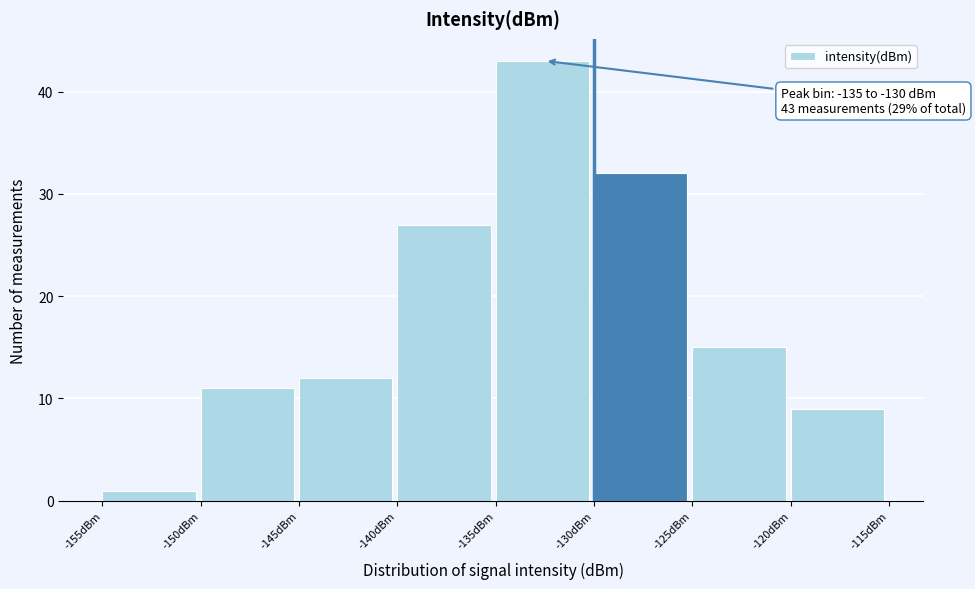

Which range on the x-axis has the tallest bar?

-135 to -130